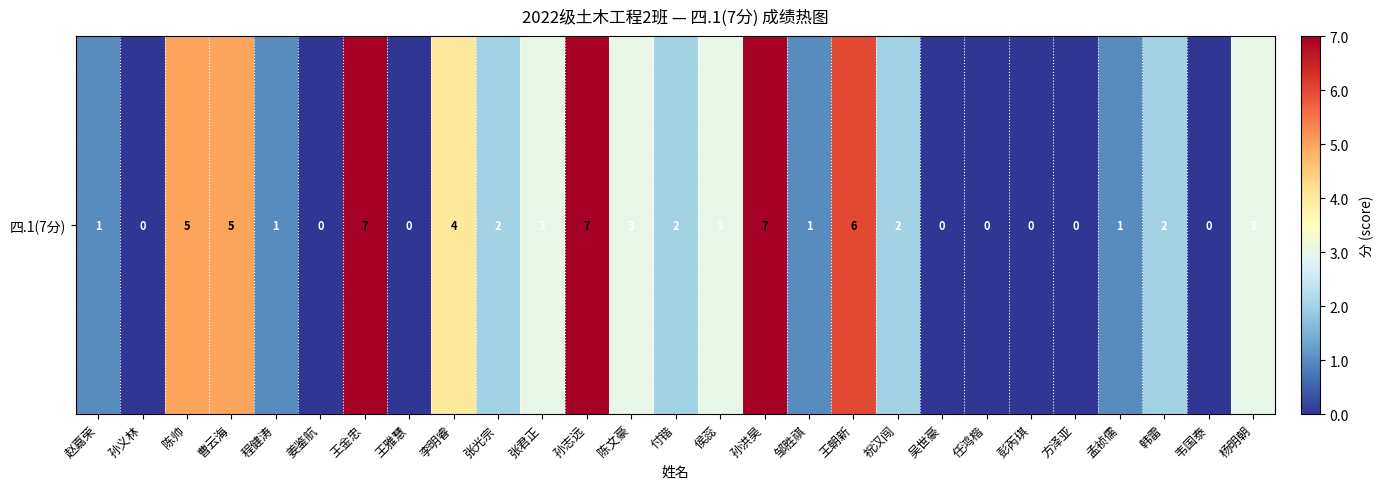

What is the sum of the values at 韦国泰 and 付锴?

2